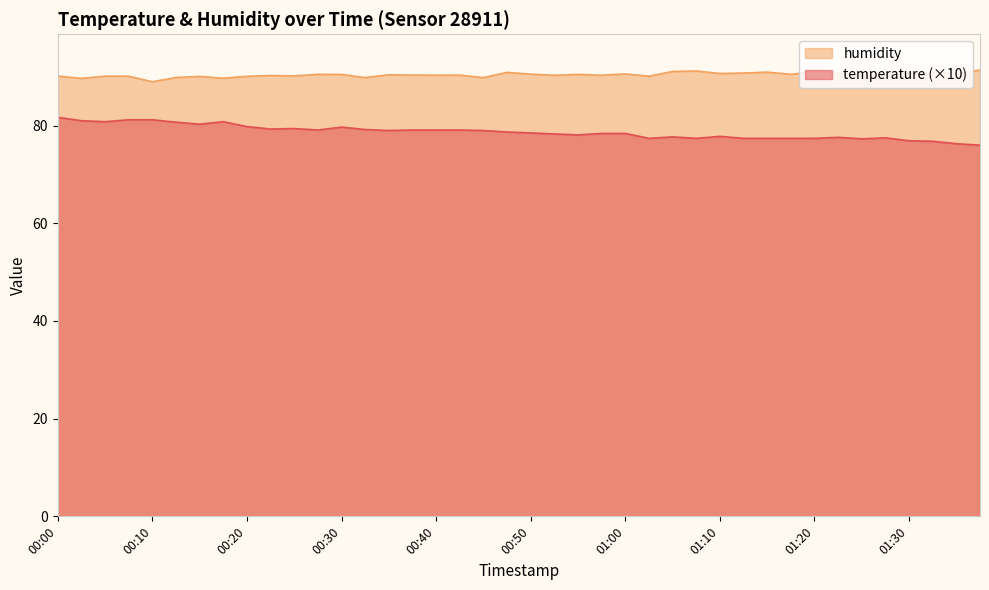

What is the lowest value of the temperature series?

76.0